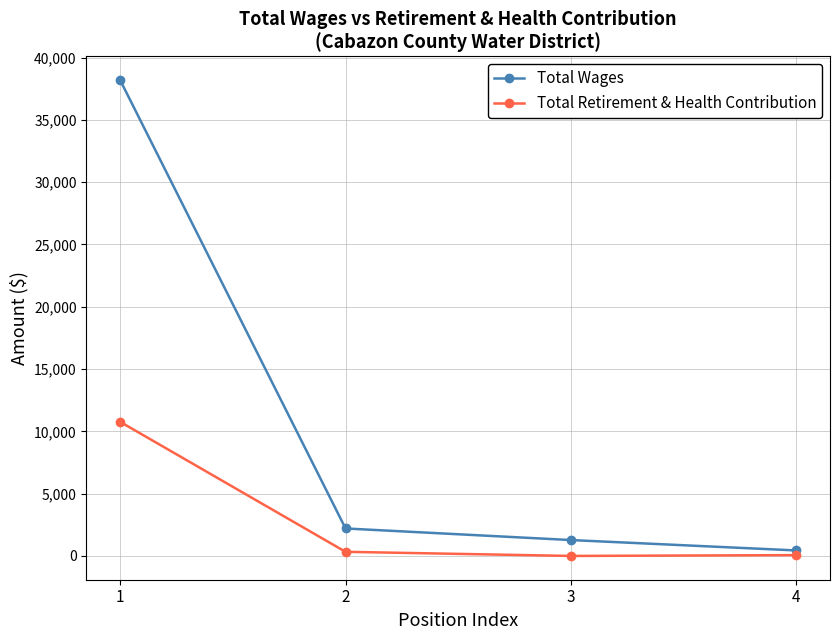

True or false: Total Wages has a value of 2205 at 2.

True